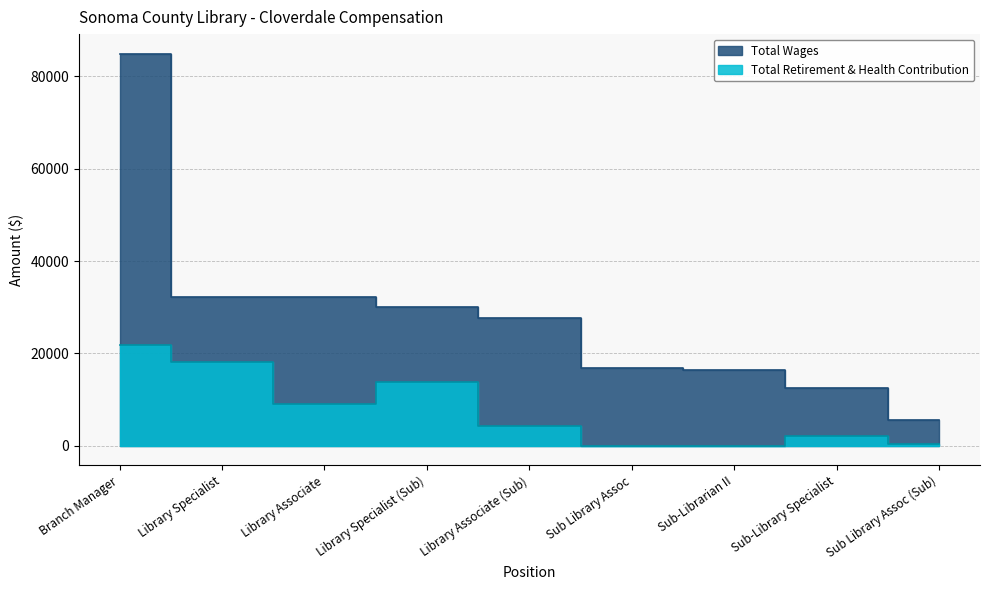

Which has a higher value, Library Specialist or Library Associate (Sub)?

Library Specialist